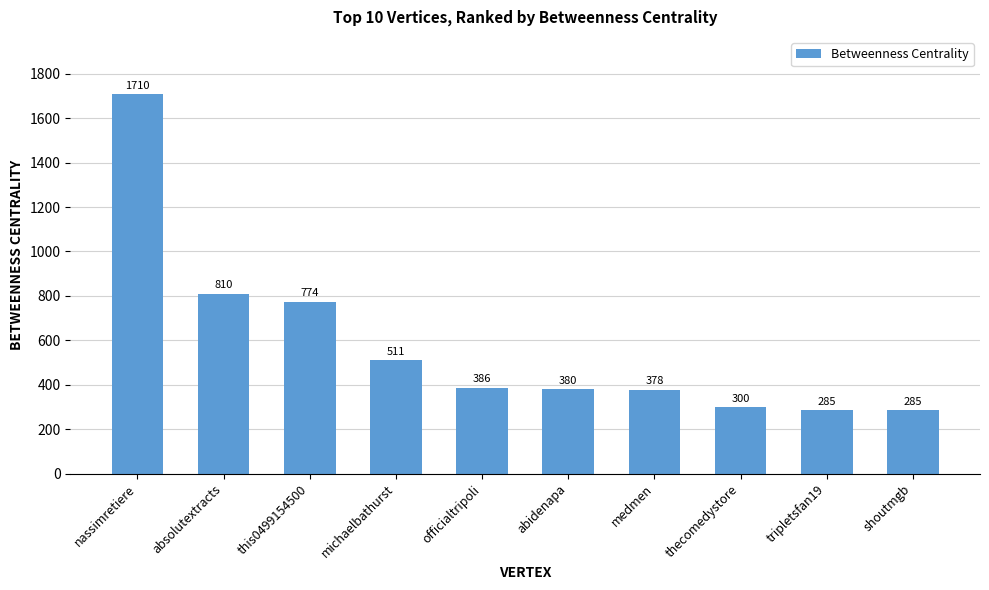

At which category does the chart reach its peak across all series?

nassimretiere